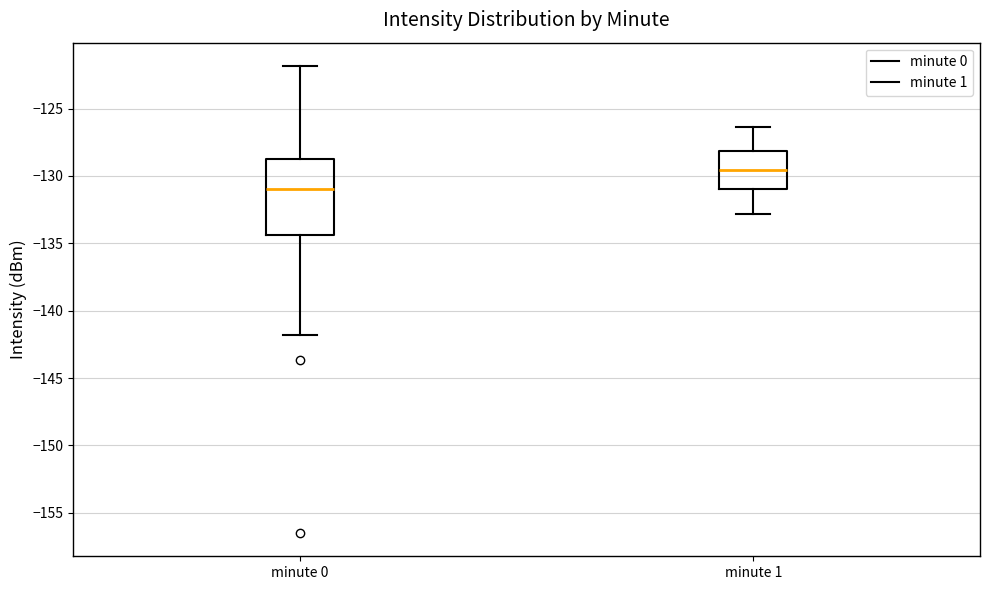

Which box is the tallest, from its lower edge to its upper edge?

minute 0